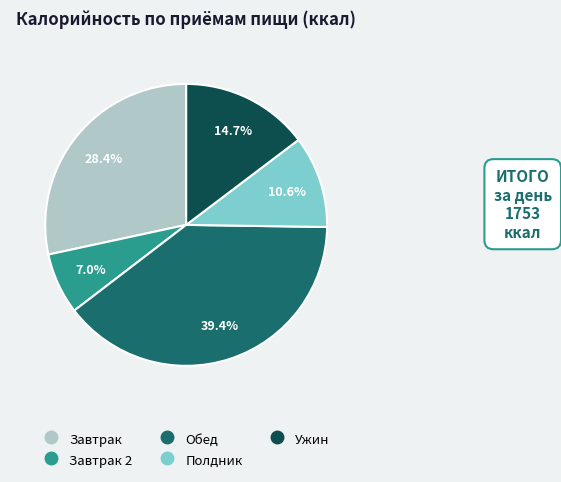

Is there a majority slice in this chart?

No